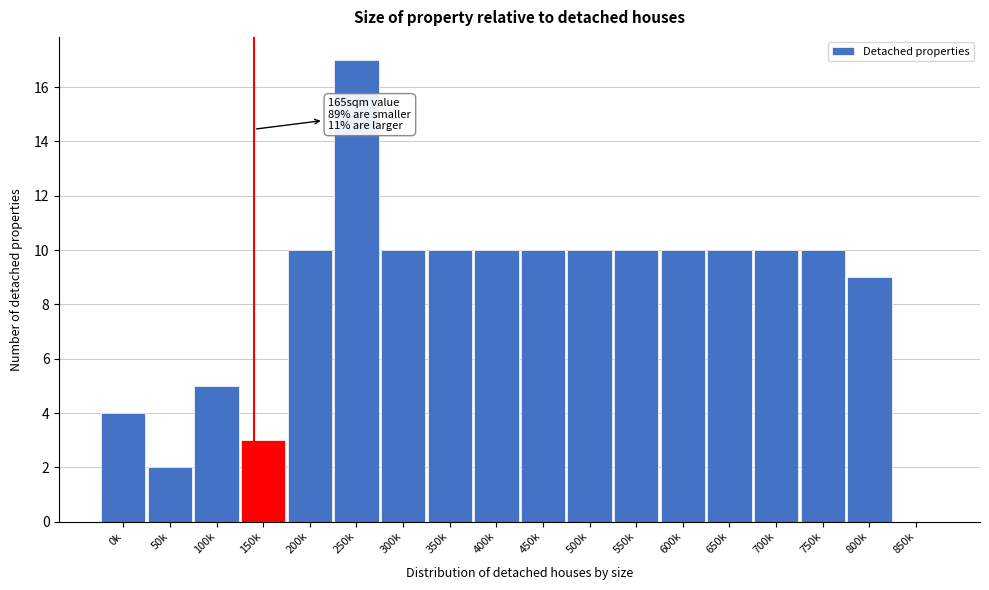

Reading right to left, extract all data points from this chart.

850k=0	800k=9	750k=10	700k=10	650k=10	600k=10	550k=10	500k=10	450k=10	400k=10	350k=10	300k=10	250k=17	200k=10	150k=3	100k=5	50k=2	0k=4